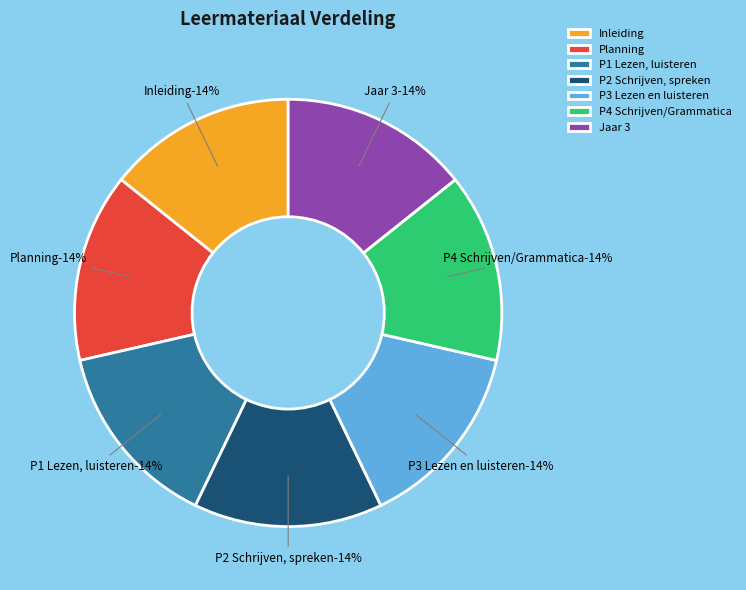

Is there a majority slice in this chart?

No